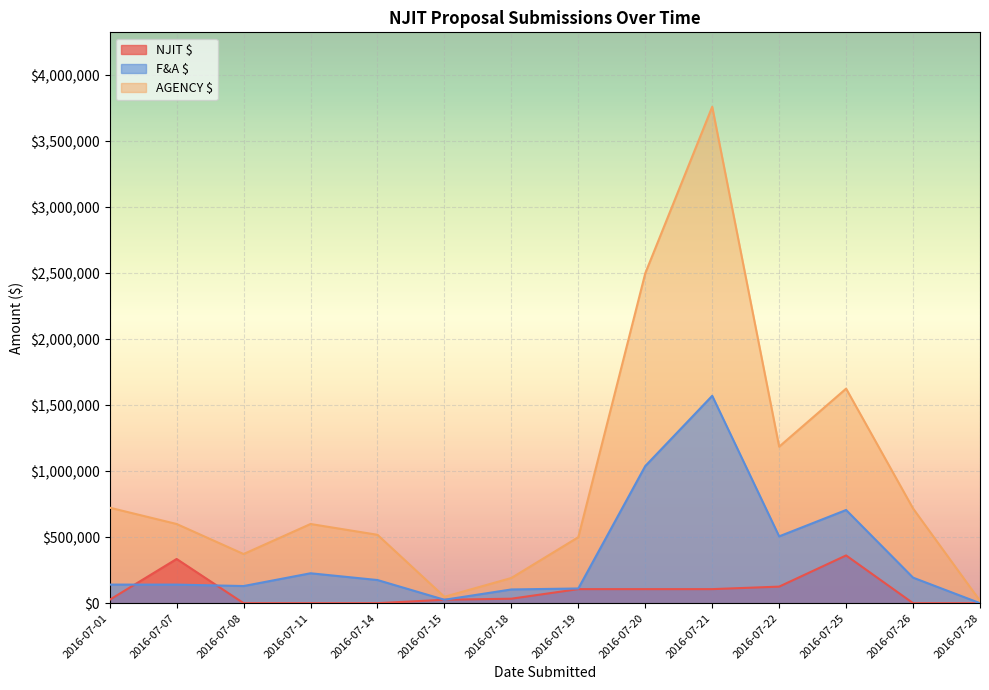

True or false: F&A $ and AGENCY $ cross at least once.

False